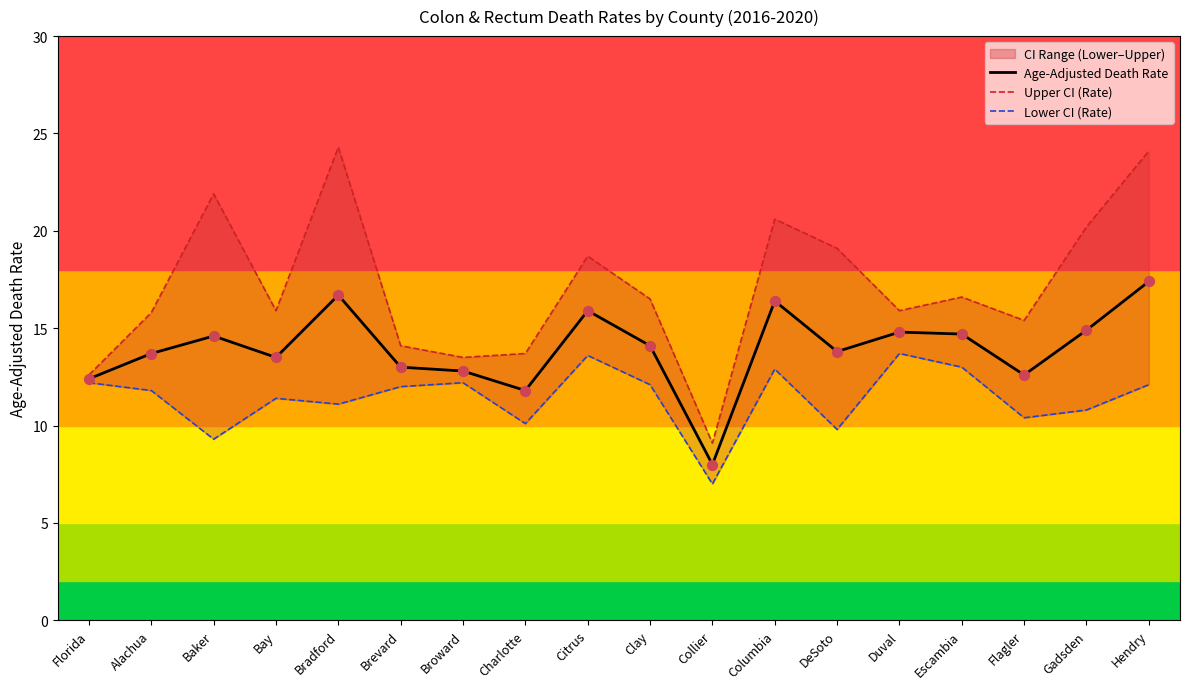

At which category is the sum across all series the highest?

Hendry